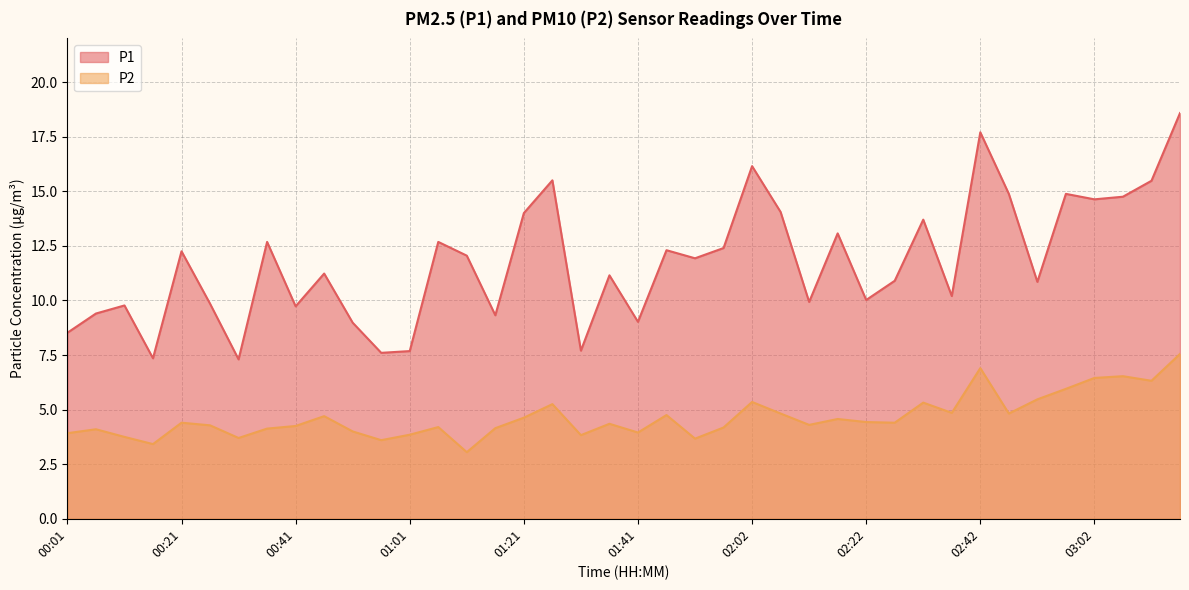

At which label does P1 first exceed 11?

00:21